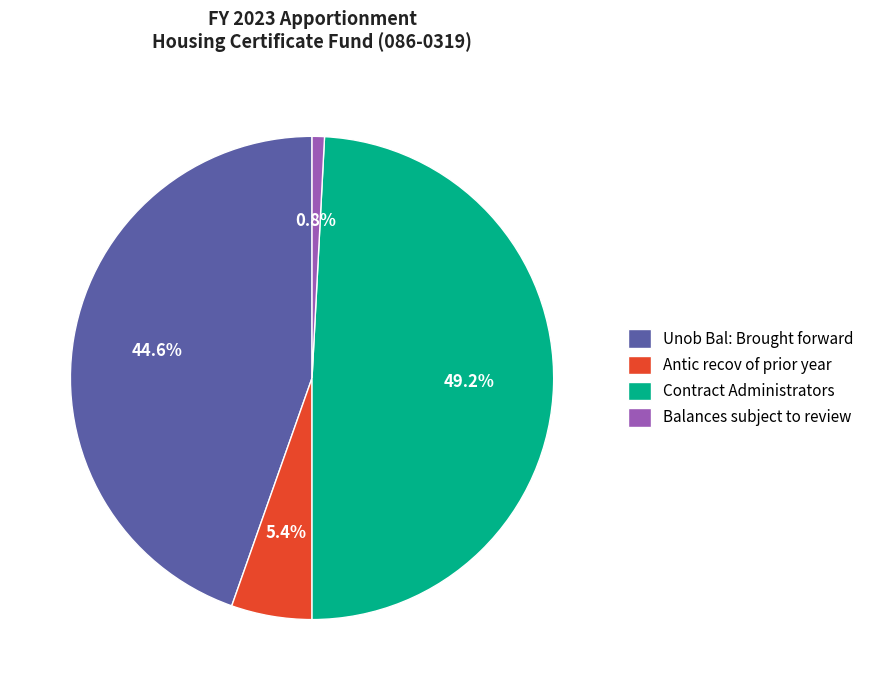

To the nearest percent, what is the combined percentage of Antic recov of prior year and Balances subject to review?

6%